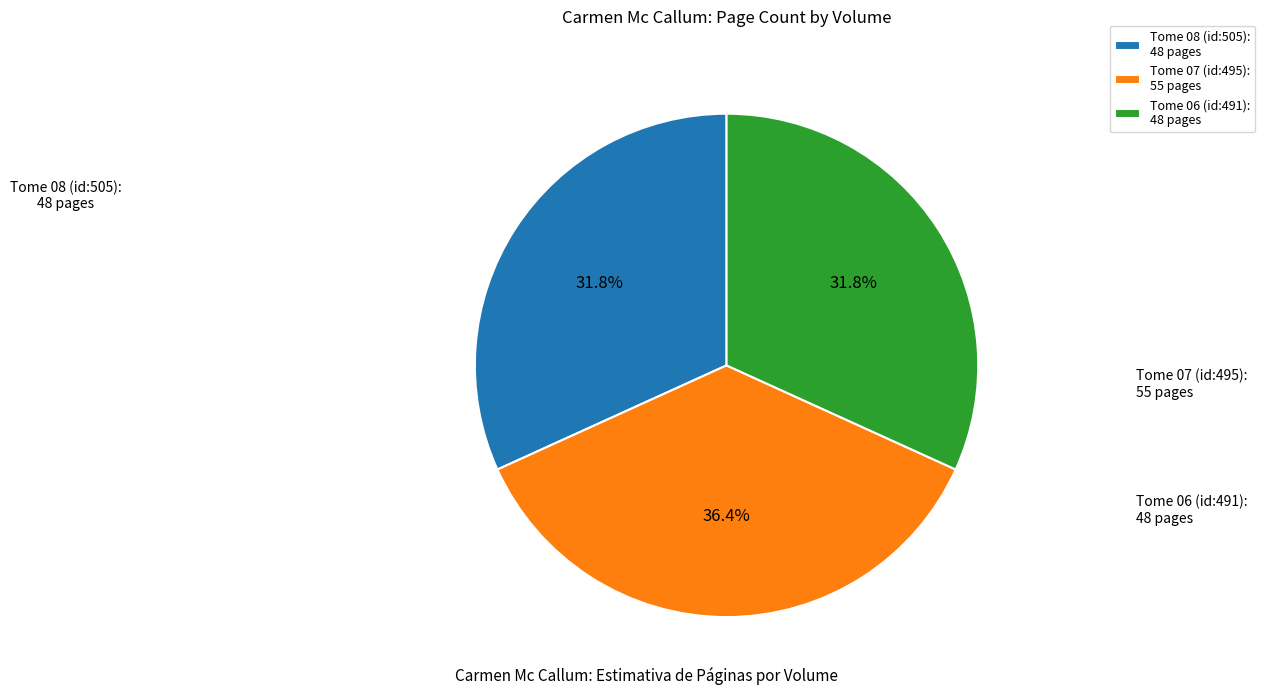

Does Tome 08 (id:505): 48 pages represent more than half of the total?

No